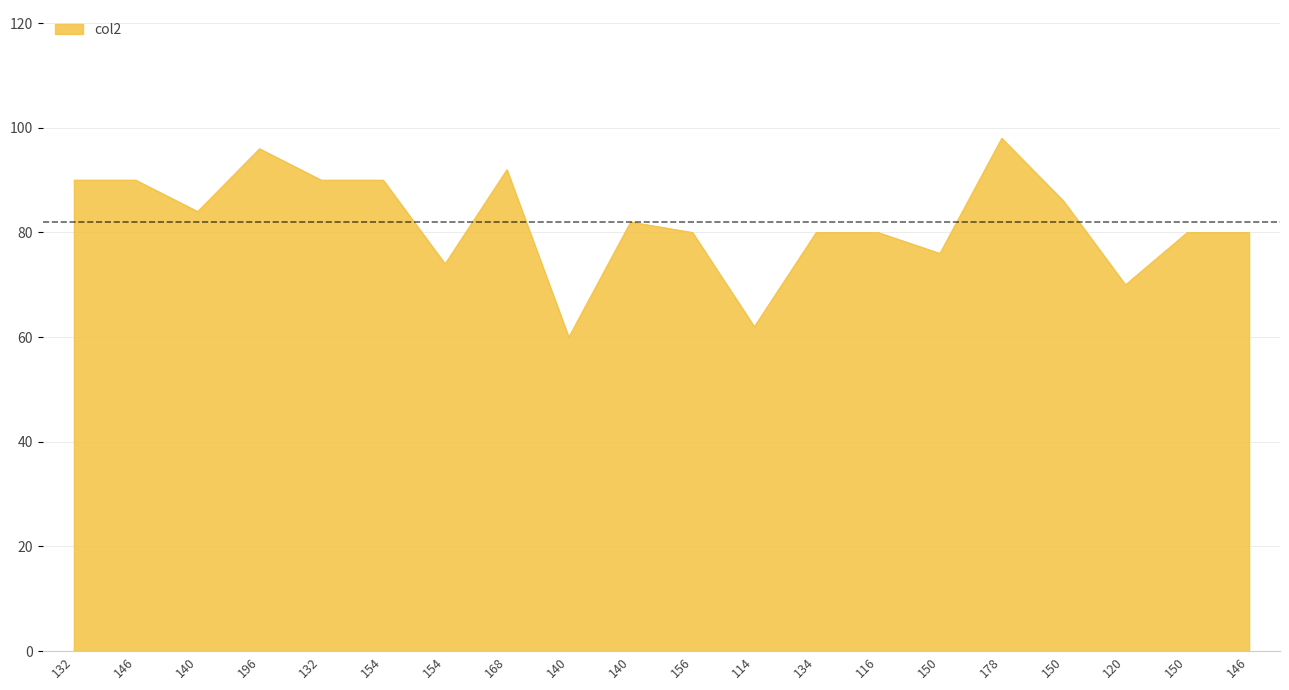

Rank the categories by value from highest to lowest.

178, 196, 168, 132, 146, 132, 154, 150, 140, 140, 156, 134, 116, 150, 146, 150, 154, 120, 114, 140